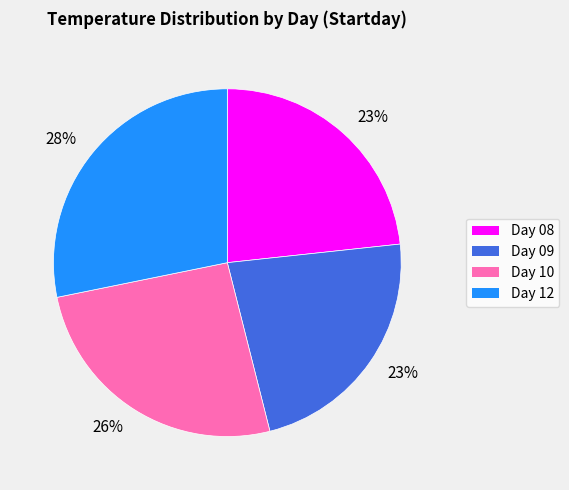

Is there any slice that represents more than half of the pie?

No